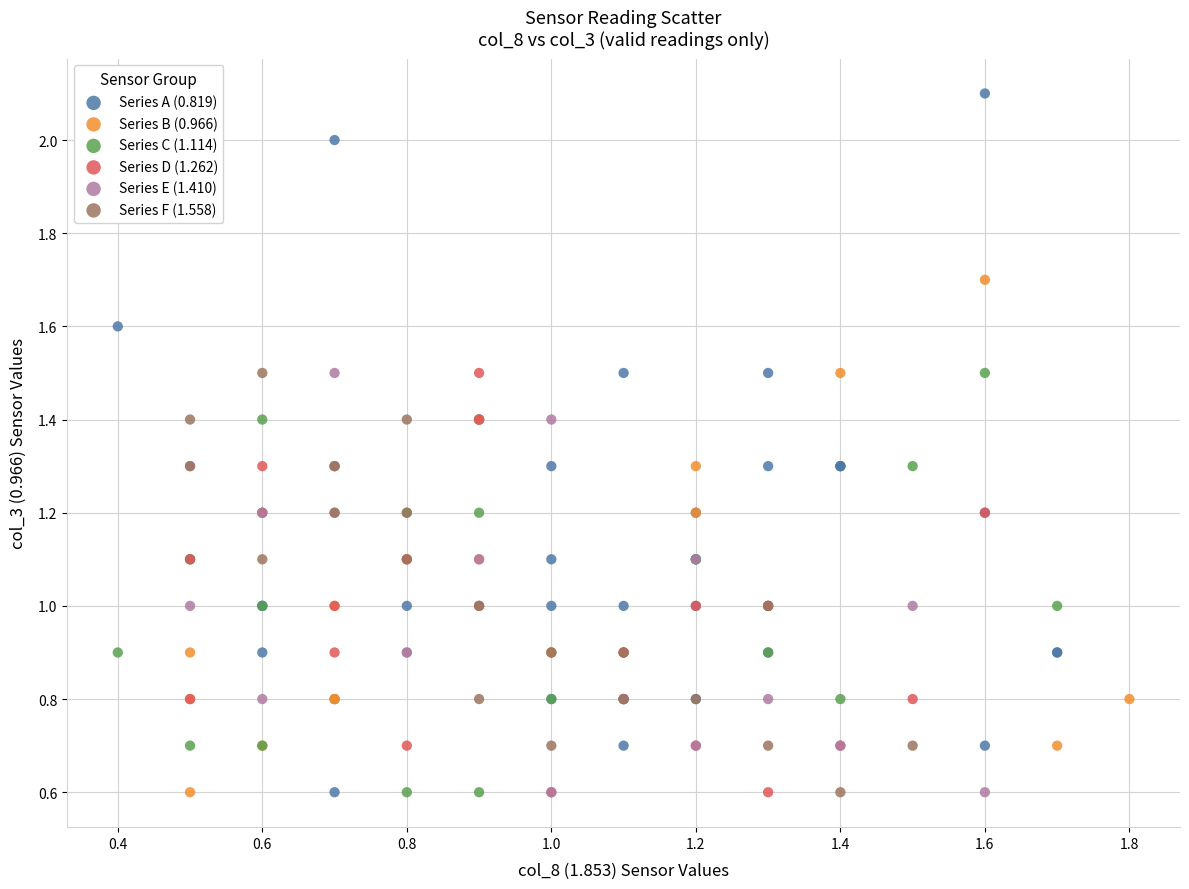

Which series contains the highest Y value?

Series A (0.819)